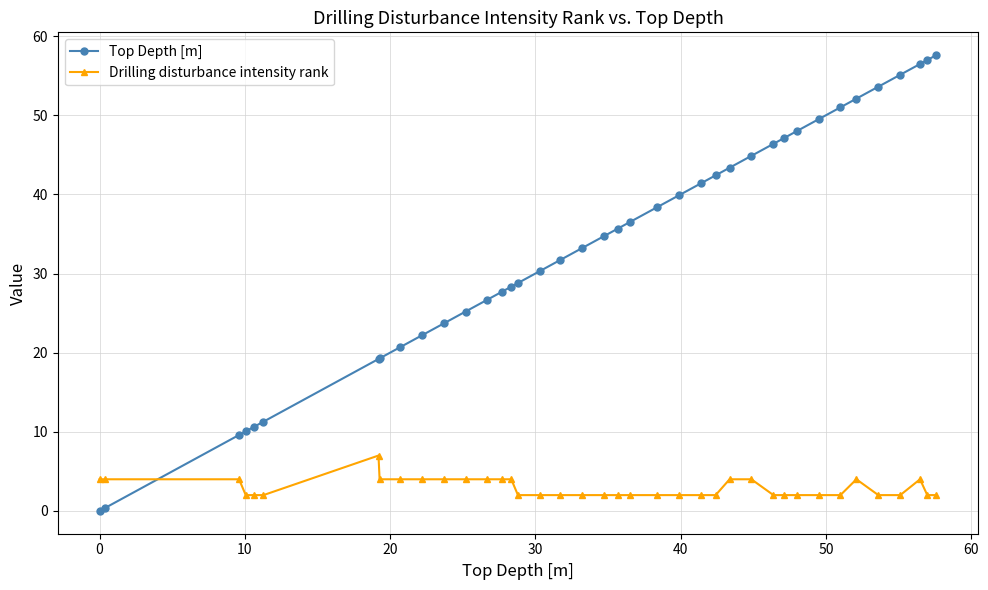

True or false: Top Depth [m] and Drilling disturbance intensity rank intersect in this chart.

True